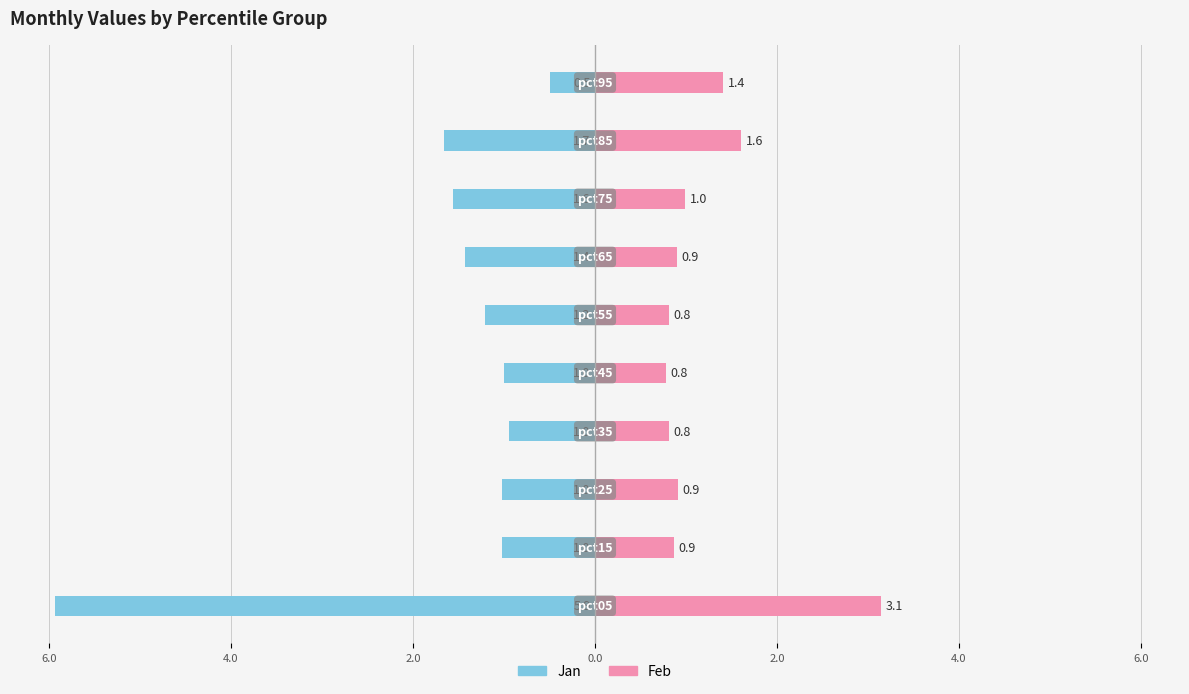

Is the value of Feb at 9 greater than the value of Jan at 9?

Yes